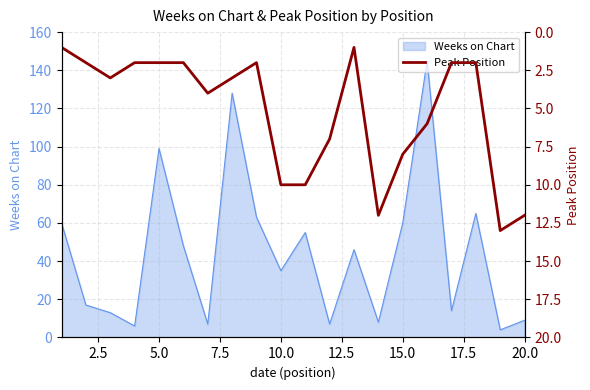

What is the maximum value for Weeks on Chart?

145